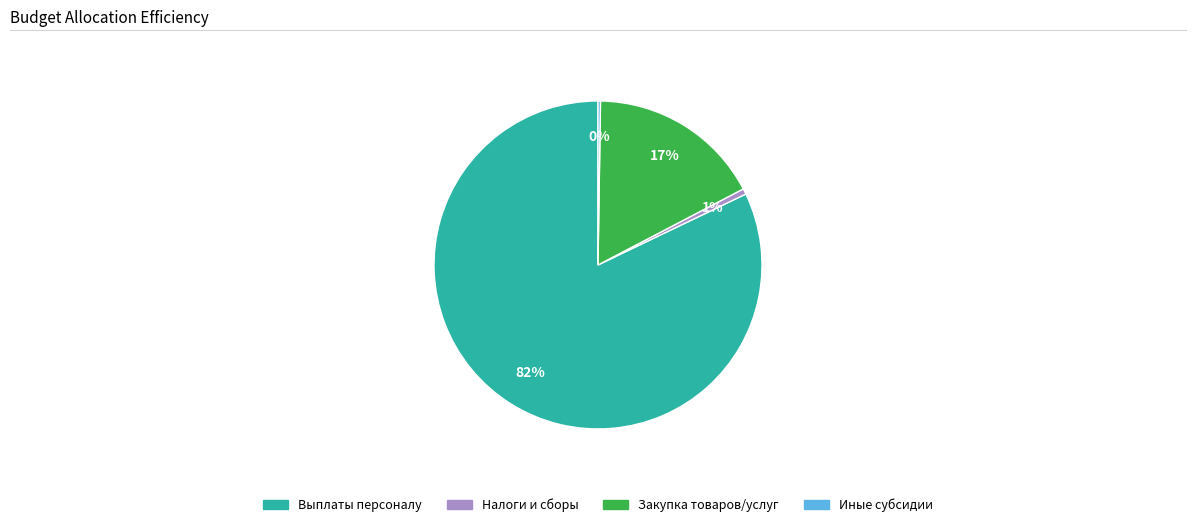

Is there a majority slice in this chart?

Yes